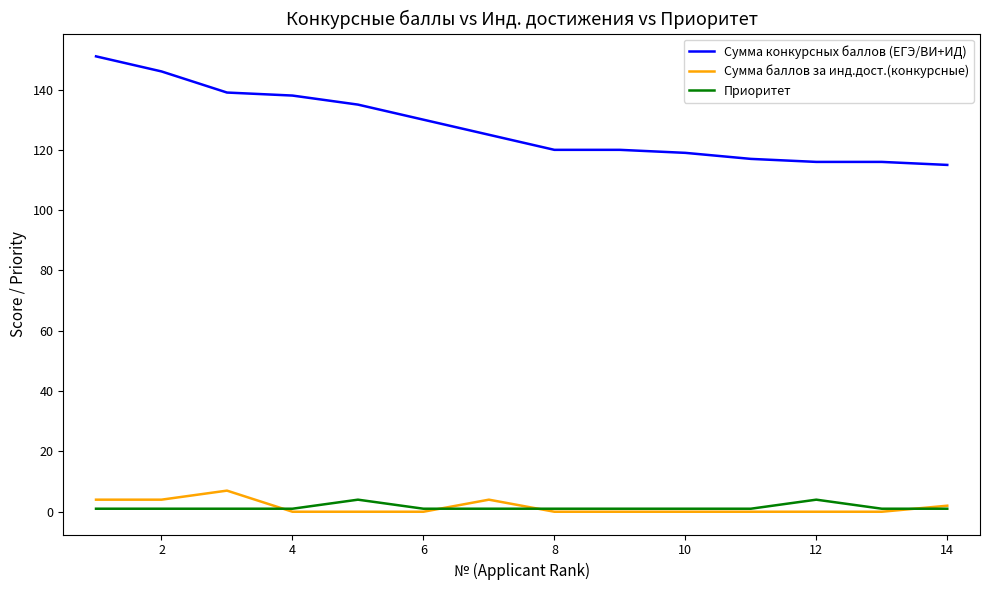

Reading left to right, list all the values displayed in this chart.

Сумма конкурсных баллов (ЕГЭ/ВИ+ИД): 151	146	139	138	135	130	125	120	120	119	117	116	116	115
Сумма баллов за инд.дост.(конкурсные): 4	4	7	0	0	0	4	0	0	0	0	0	0	2
Приоритет: 1	1	1	1	4	1	1	1	1	1	1	4	1	1